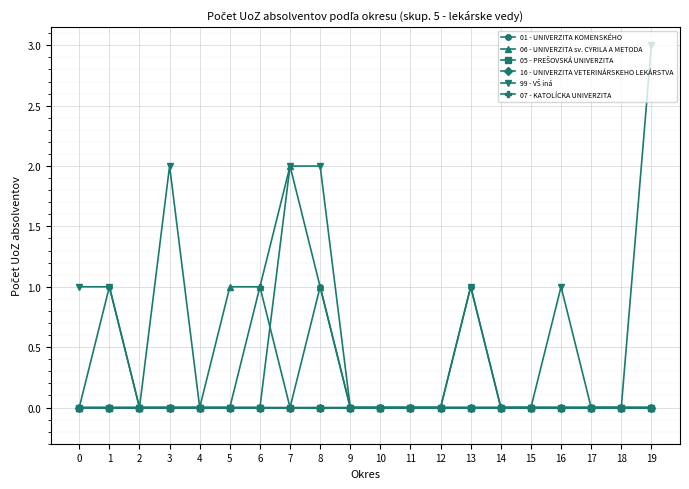

What is the greatest value displayed?

3